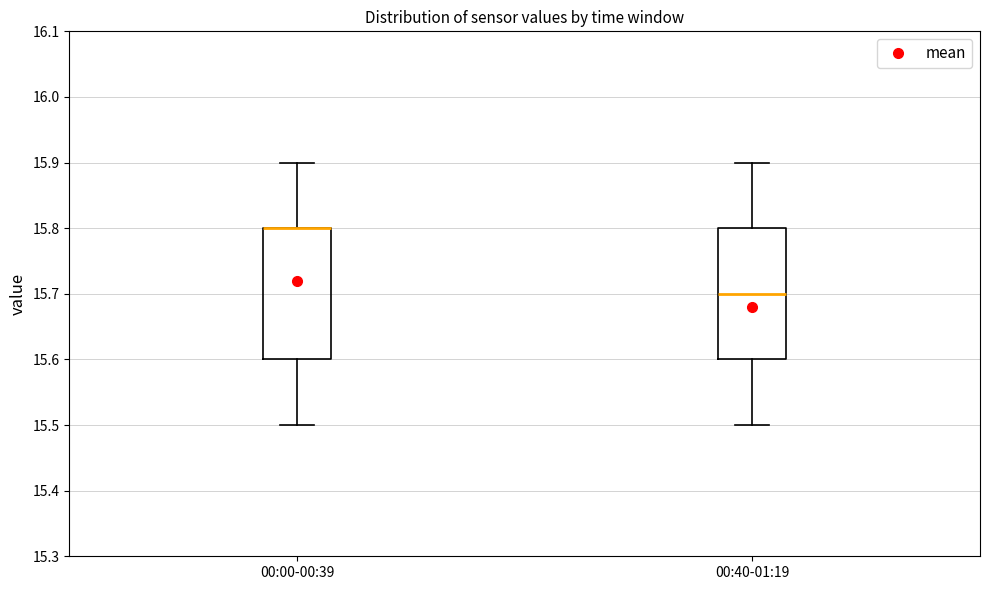

Reading left to right, read every box against the y-axis: the position of its median line, the range the box covers, and the ends of its whiskers. The values are not printed on the chart, so give them approximately, as read against the axis.

00:00-00:39: median 15.8 (drawn on the box's upper edge), box 15.6 to 15.8, whiskers 15.5 to 15.9
00:40-01:19: median 15.7, box 15.6 to 15.8, whiskers 15.5 to 15.9